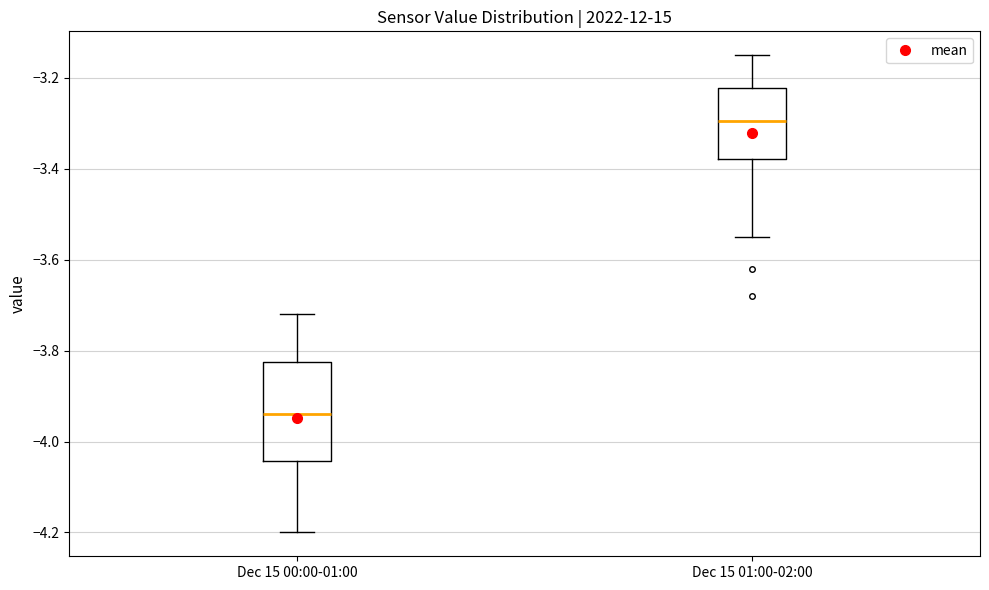

Reading left to right, transcribe this box plot: for each box, give where its median line is, the range the box spans, and where its two whiskers end, as read against the y-axis. The values are not printed on the chart, so give them approximately, as read against the axis.

Dec 15 00:00-01:00: median -3.94, box -4.04 to -3.82, whiskers -4.20 to -3.72
Dec 15 01:00-02:00: median -3.30, box -3.38 to -3.22, whiskers -3.54 to -3.14